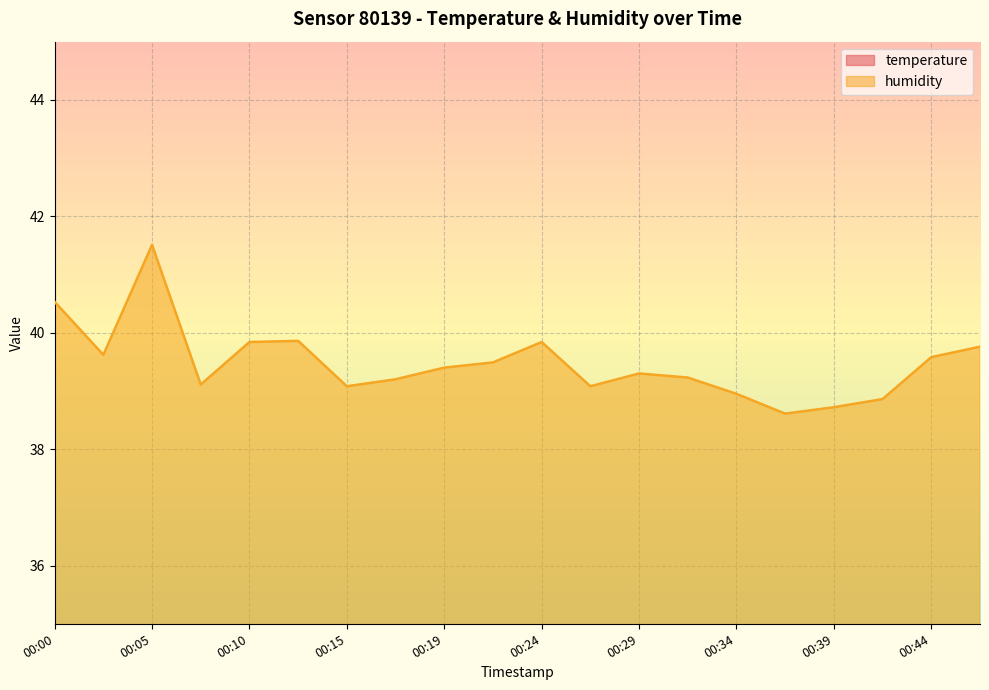

Which category has the highest value in the temperature series?

00:00